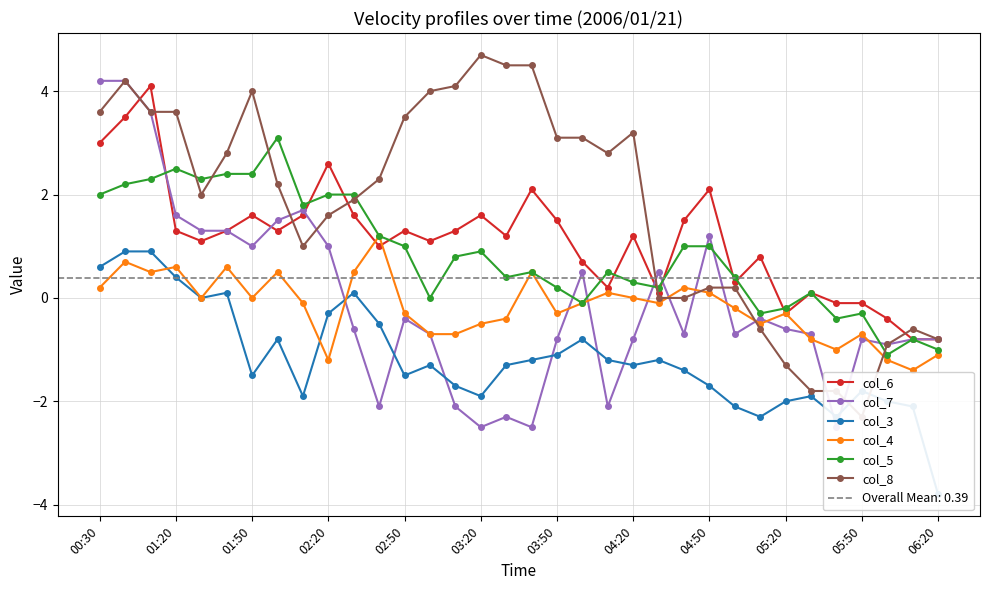

How many intersections are there between col_6 and col_5?

11